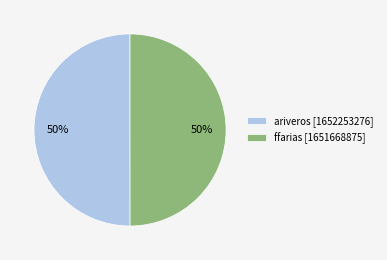

Count the number of slices in the pie.

2